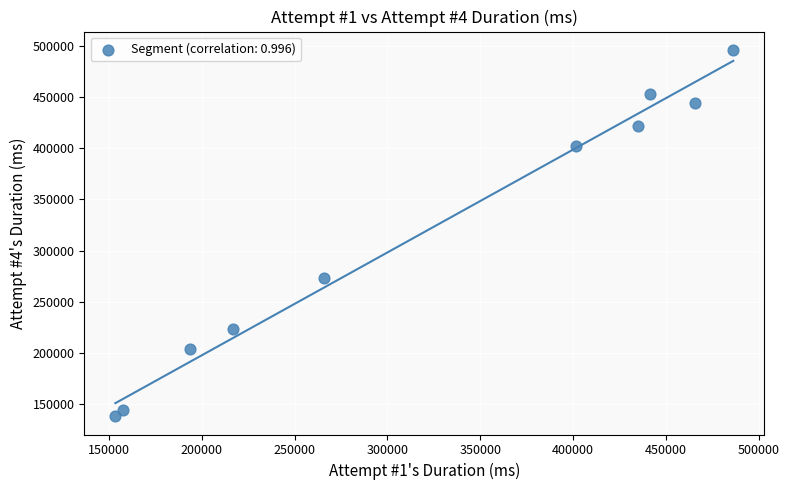

What is the range of Y values (max minus min)?

357456